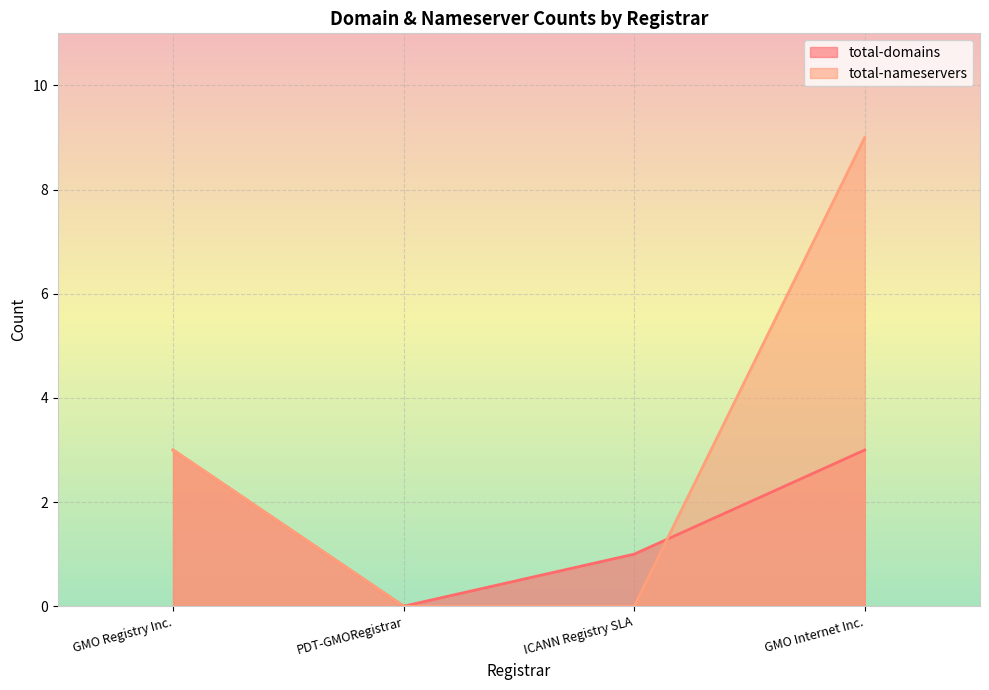

Between GMO Registry Inc. and PDT-GMORegistrar, which series saw the biggest shift?

total-domains